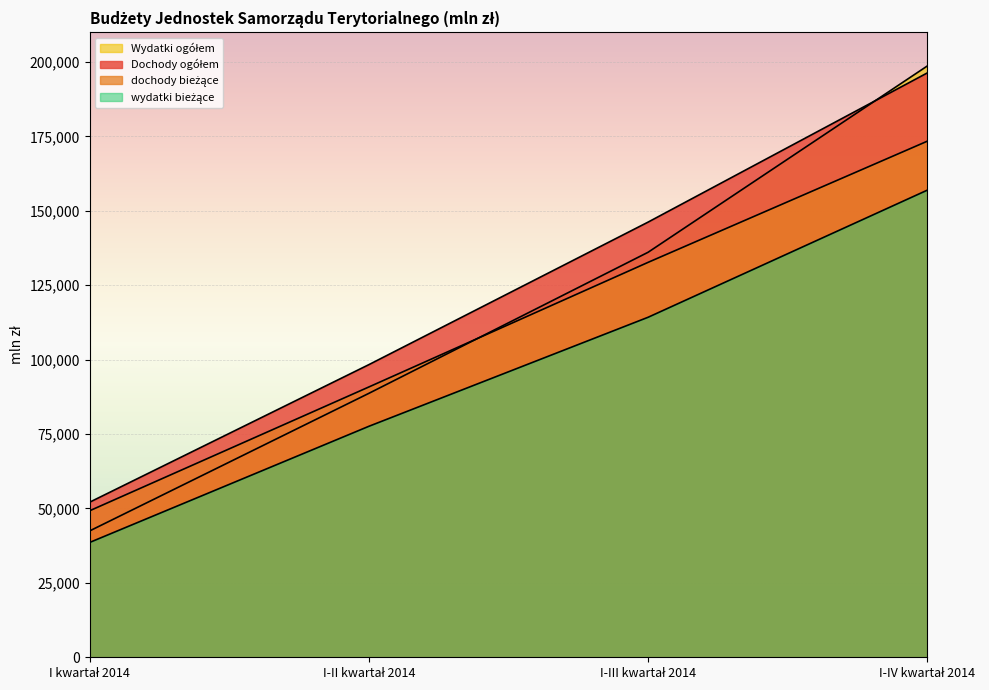

Count the Wydatki ogółem values in the range 88663 to 198637.

3